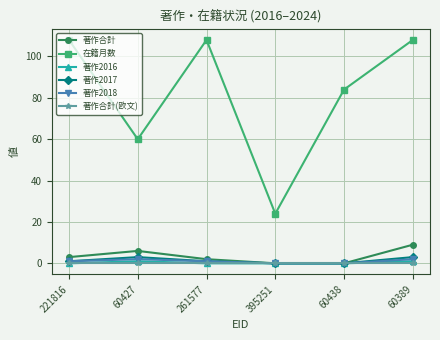

Count the number of categories in the chart.

6